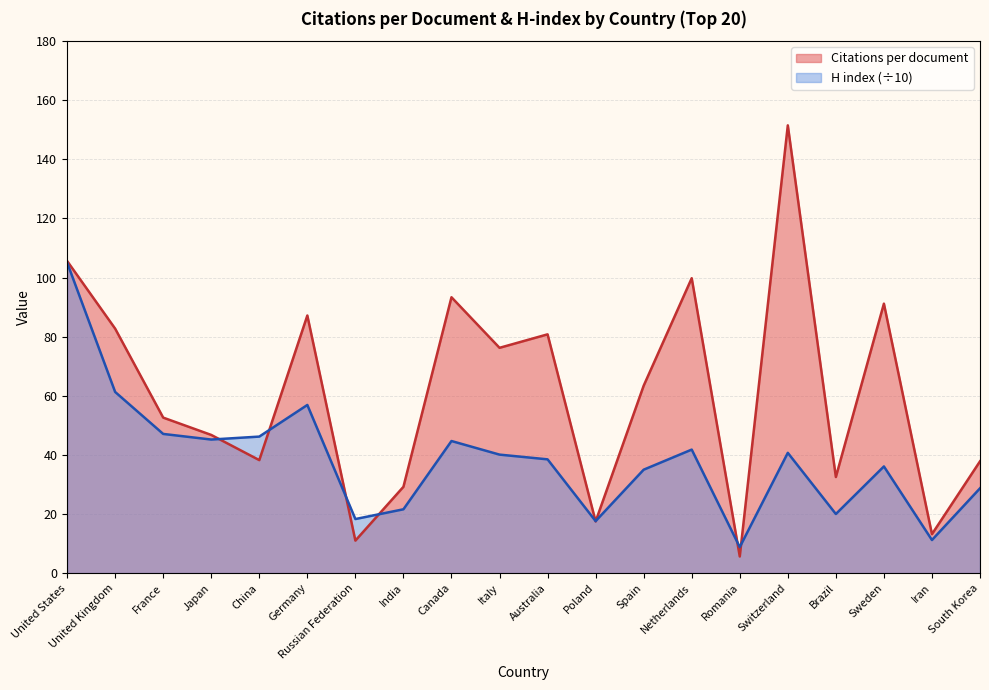

What is the difference between the Citations per document values at Italy and Netherlands?

23.6